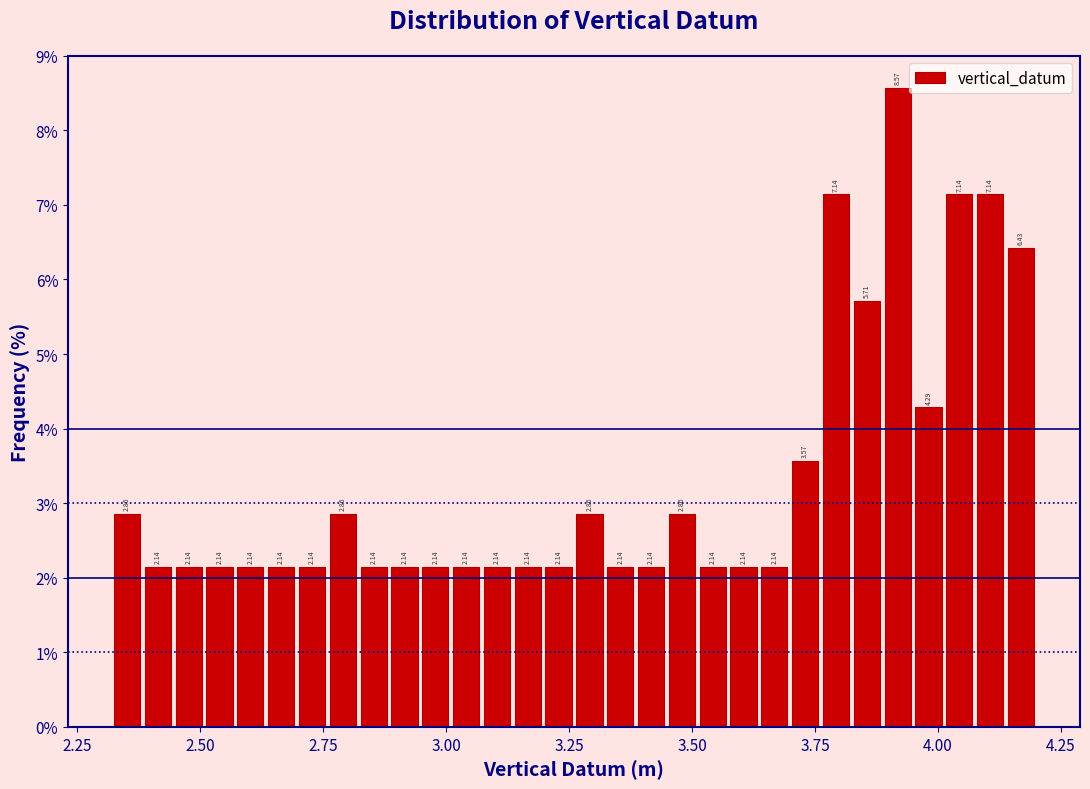

Read against the x-axis, roughly where is the centre of the tallest bar?

3.90